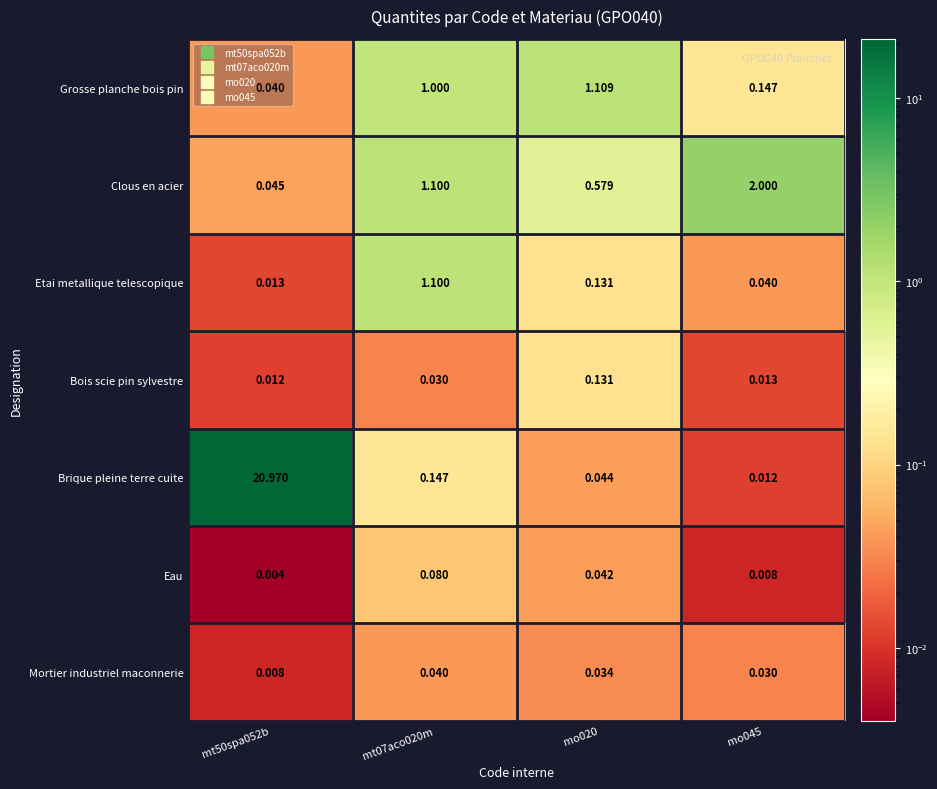

Rank the series by their maximum value, from lowest to highest.

Mortier industriel maconnerie, Eau, Bois scie pin sylvestre, Etai metallique telescopique, Grosse planche bois pin, Clous en acier, Brique pleine terre cuite